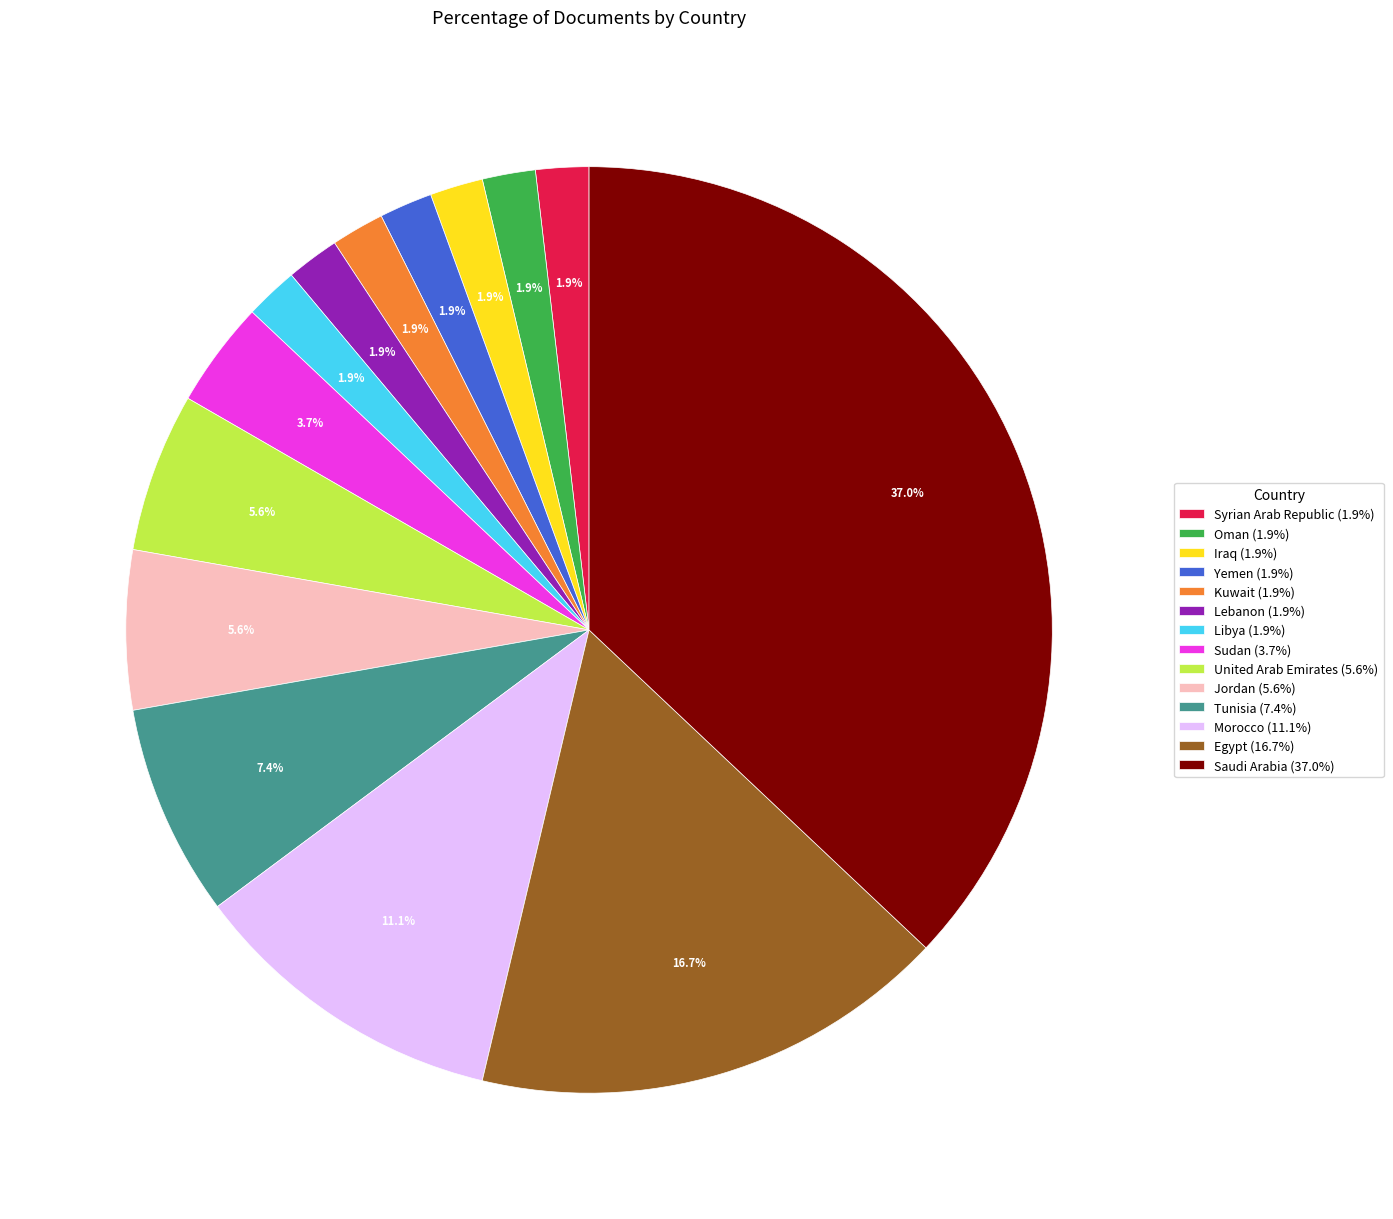

What is the largest slice in the pie chart?

Saudi Arabia